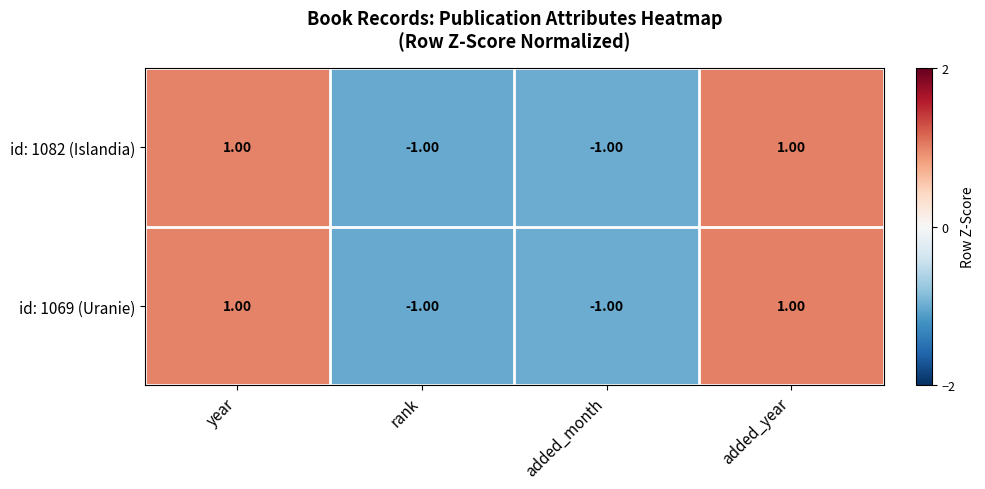

What is the total value across all series at added_year?

2